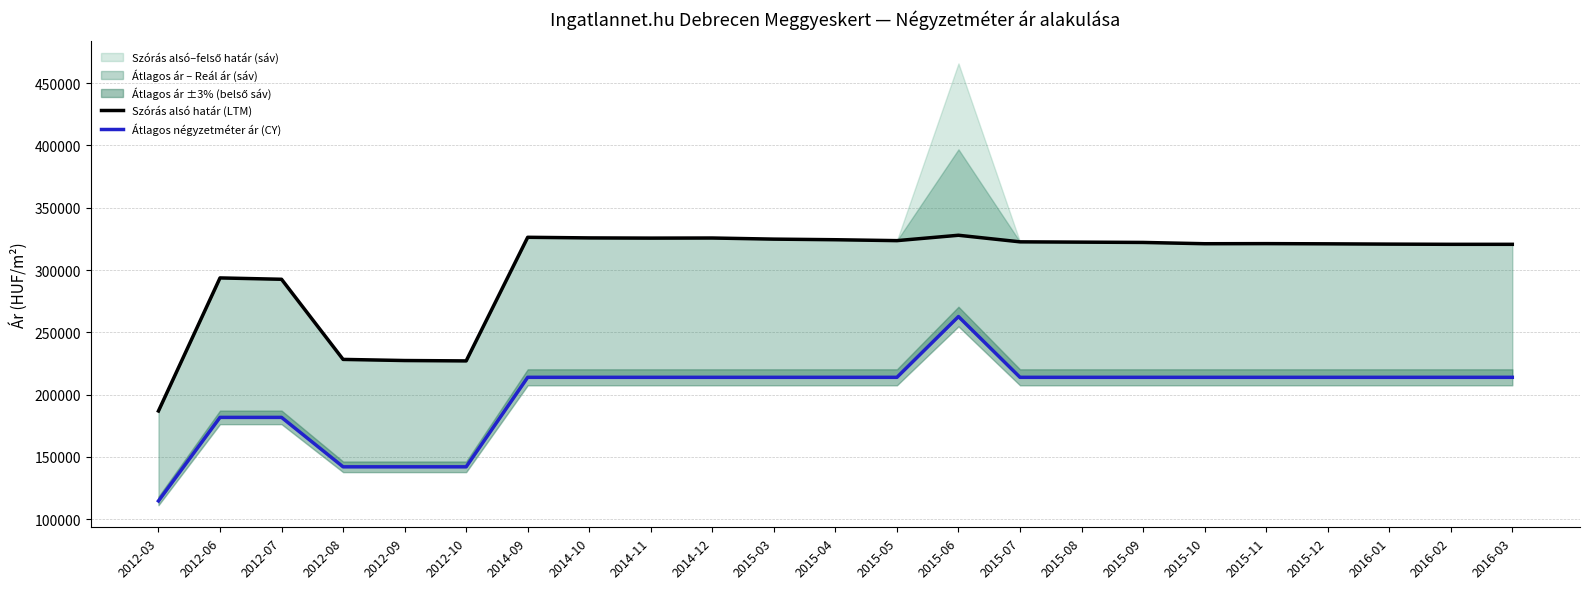

What is the sum of all Szórás alsó határ (LTM) values?

6952554